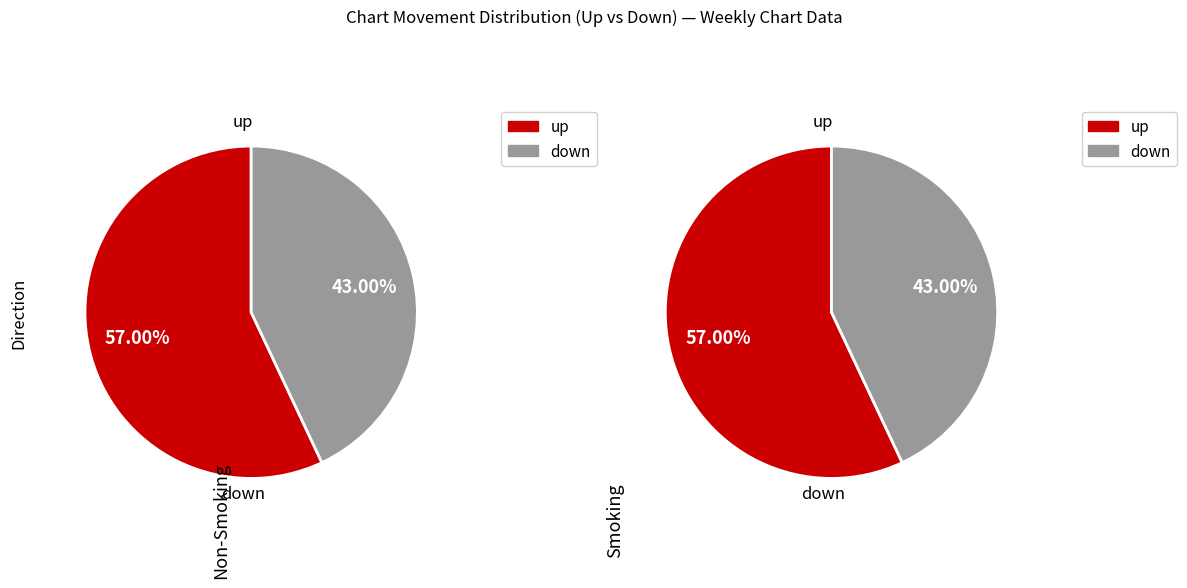

Which slice is the largest?

up